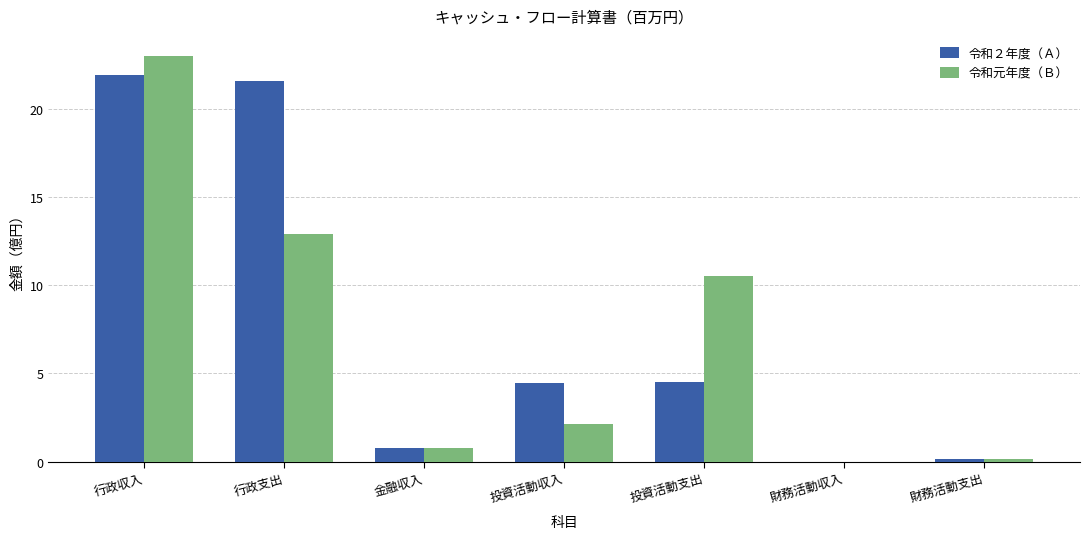

Which series changed the most between 金融収入 and 投資活動収入?

令和２年度（Ａ）